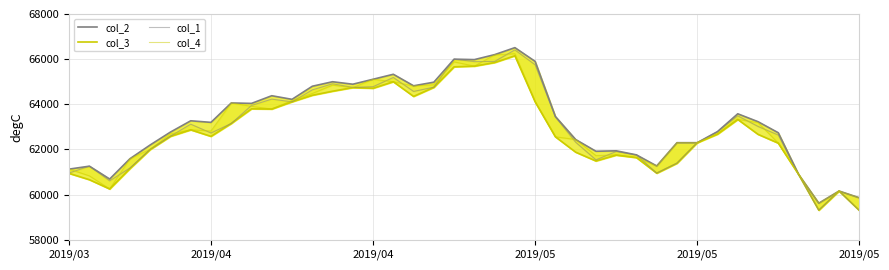

What is the greatest value displayed?

66510